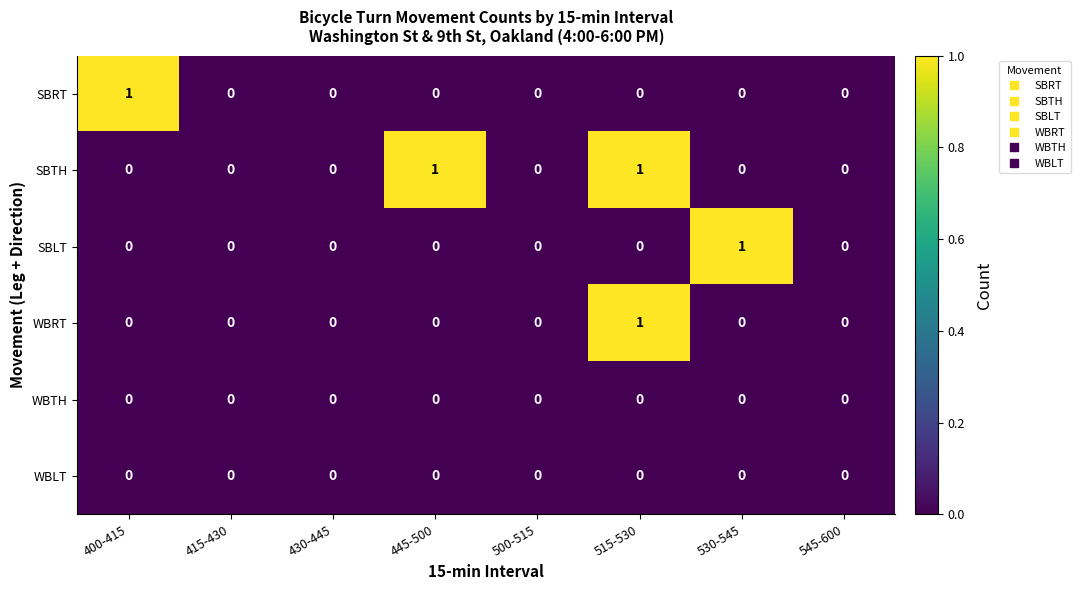

At which category is the sum across all series the highest?

515-530